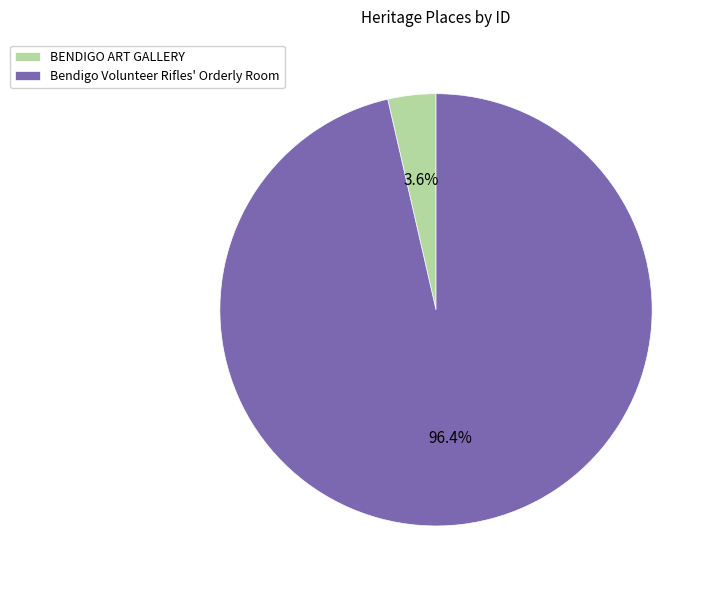

Rank the categories by value from highest to lowest.

Bendigo Volunteer Rifles' Orderly Room, BENDIGO ART GALLERY